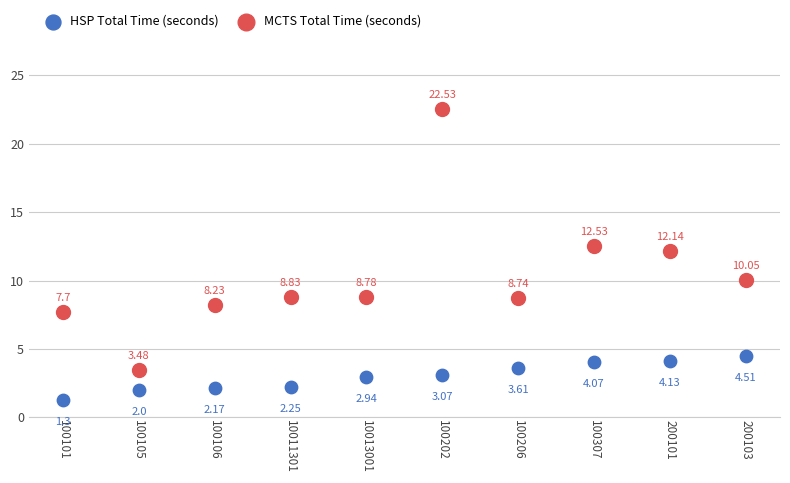

Across all data points, what is the range of Y values (max minus min)?

21.2